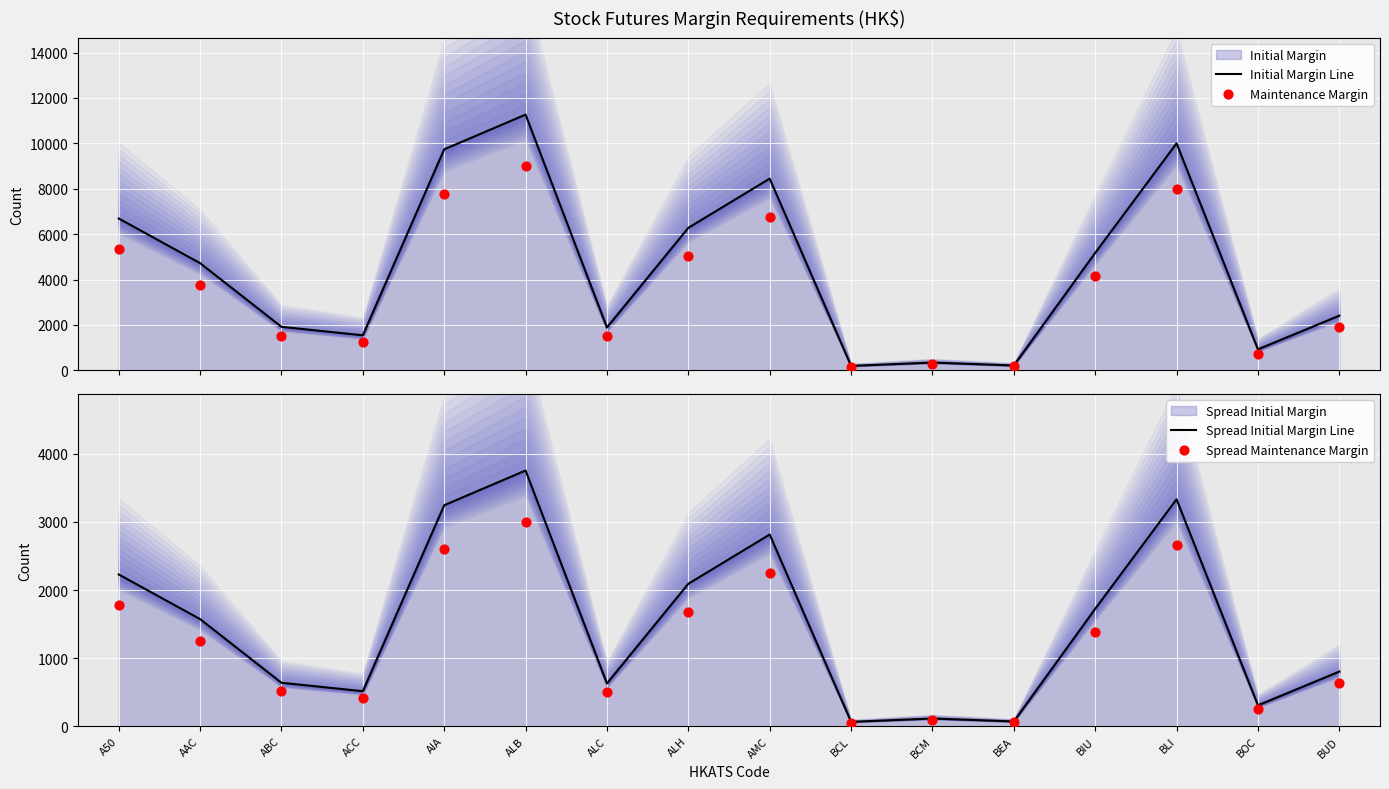

Which series reaches the minimum Y coordinate?

Spread Maintenance Margin